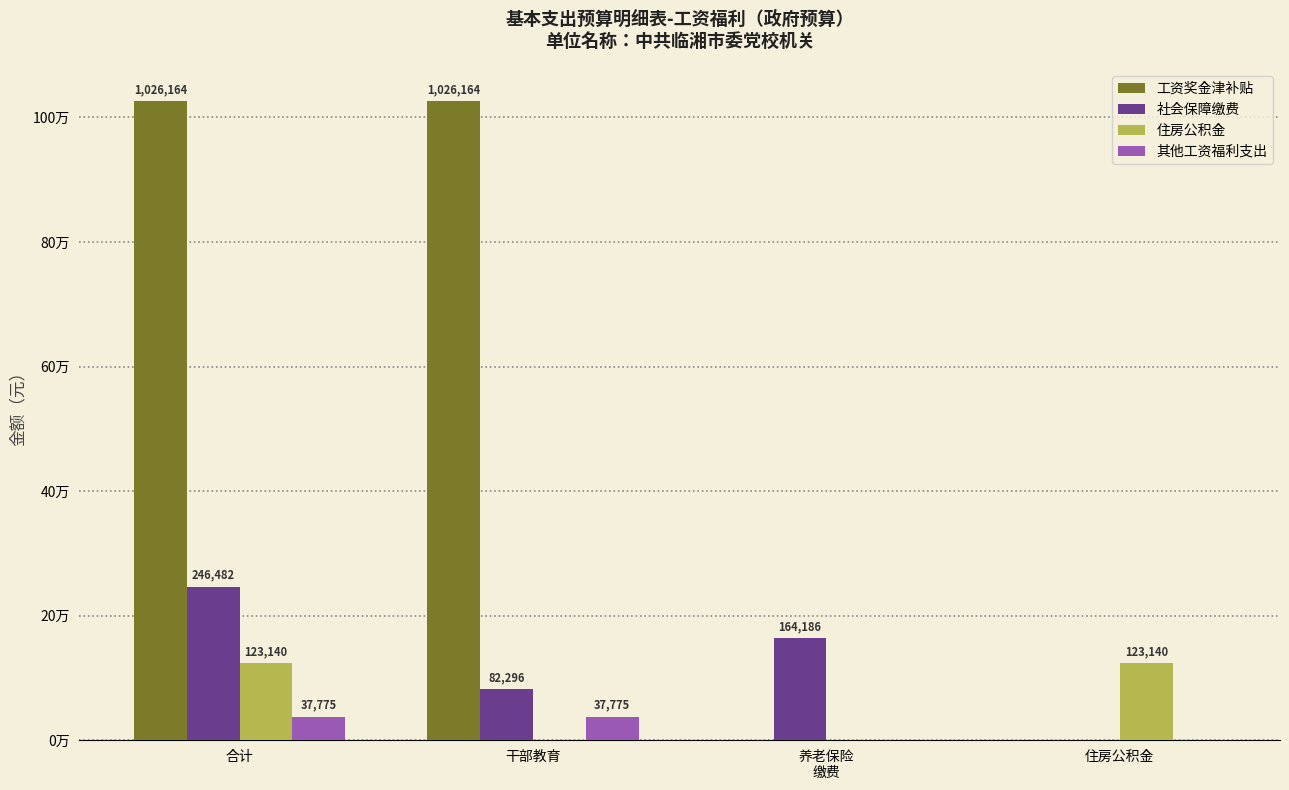

At 养老保险
缴费, list the series in order from largest to smallest.

社会保障缴费, 工资奖金津补贴, 住房公积金, 其他工资福利支出